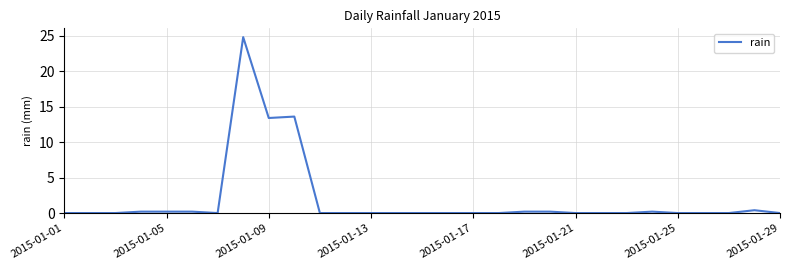

What is the maximum value shown in the chart?

24.8